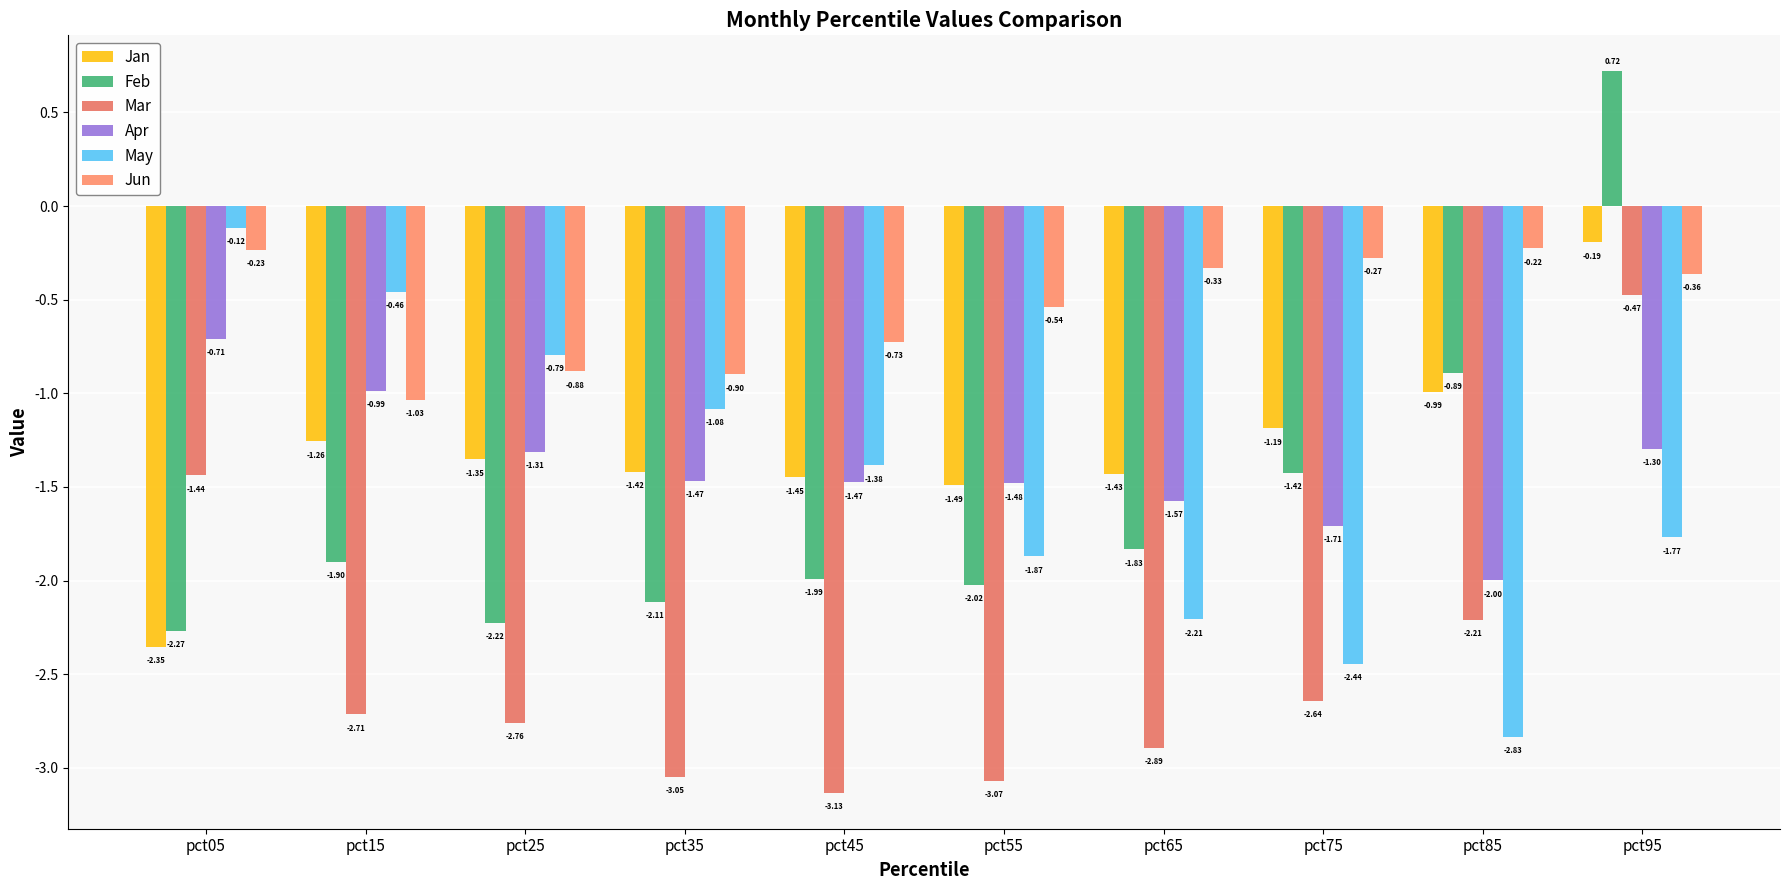

Reading left to right, what are all the values shown in this chart?

Jan: pct05=-2.4	pct15=-1.3	pct25=-1.4	pct35=-1.4	pct45=-1.4	pct55=-1.5	pct65=-1.4	pct75=-1.2	pct85=-1.0	pct95=-0.2
Feb: pct05=-2.3	pct15=-1.9	pct25=-2.2	pct35=-2.1	pct45=-2.0	pct55=-2.0	pct65=-1.8	pct75=-1.4	pct85=-0.9	pct95=0.7
Mar: pct05=-1.4	pct15=-2.7	pct25=-2.8	pct35=-3.0	pct45=-3.1	pct55=-3.1	pct65=-2.9	pct75=-2.6	pct85=-2.2	pct95=-0.5
Apr: pct05=-0.7	pct15=-1.0	pct25=-1.3	pct35=-1.5	pct45=-1.5	pct55=-1.5	pct65=-1.6	pct75=-1.7	pct85=-2.0	pct95=-1.3
May: pct05=-0.1	pct15=-0.5	pct25=-0.8	pct35=-1.1	pct45=-1.4	pct55=-1.9	pct65=-2.2	pct75=-2.4	pct85=-2.8	pct95=-1.8
Jun: pct05=-0.2	pct15=-1.0	pct25=-0.9	pct35=-0.9	pct45=-0.7	pct55=-0.5	pct65=-0.3	pct75=-0.3	pct85=-0.2	pct95=-0.4